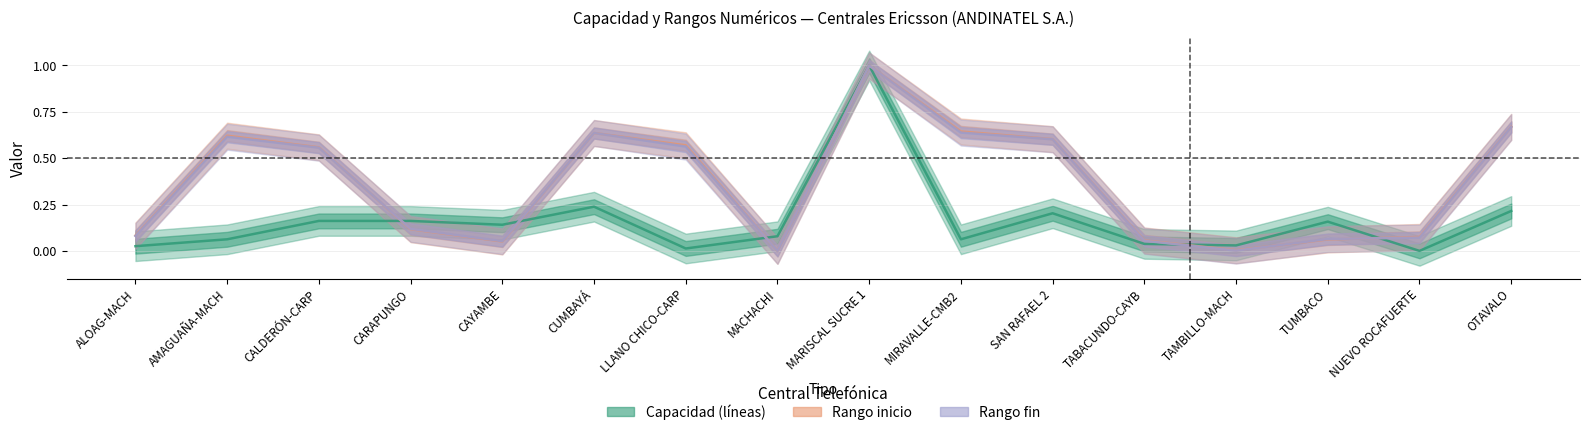

Which has a higher value, TAMBILLO-MACH or MACHACHI?

MACHACHI